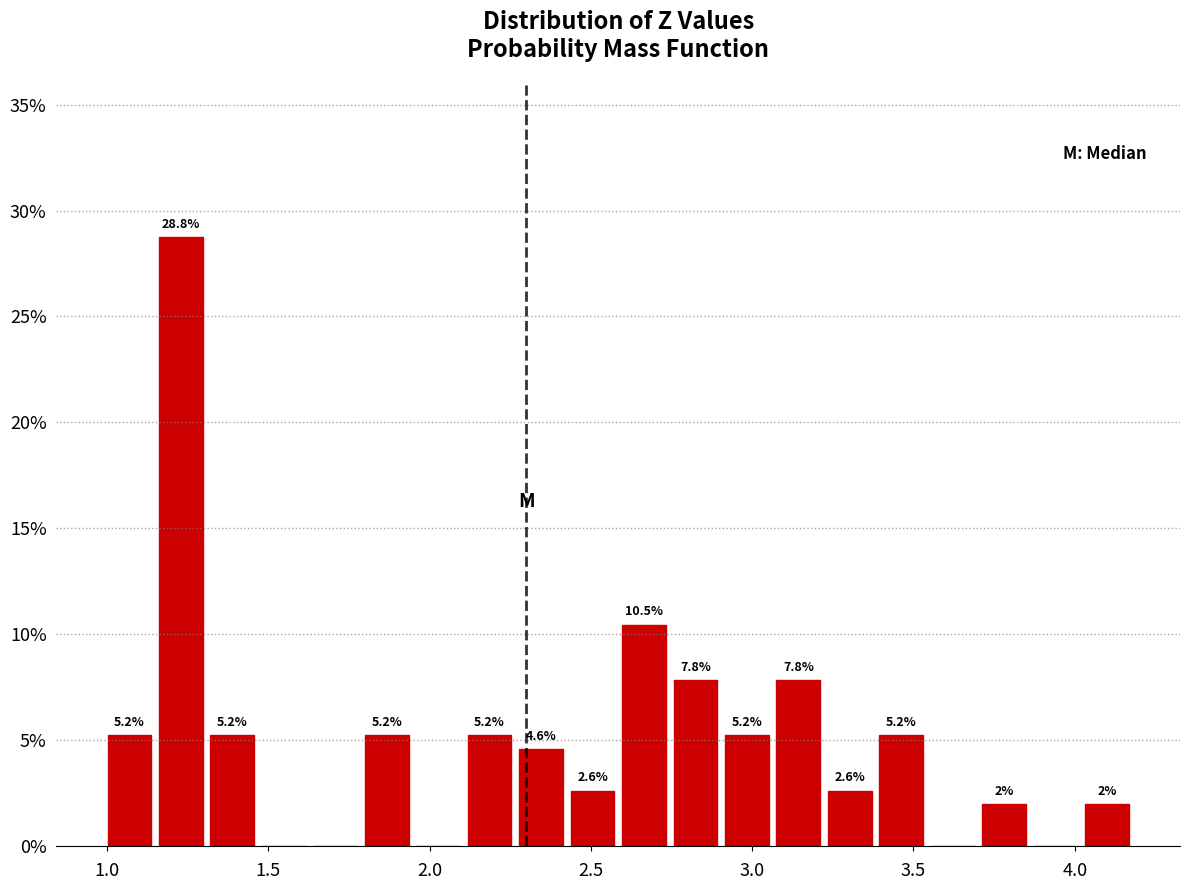

Around what value on the x-axis is the tallest bar? Give the approximate position of its centre, as read against the axis.

1.25